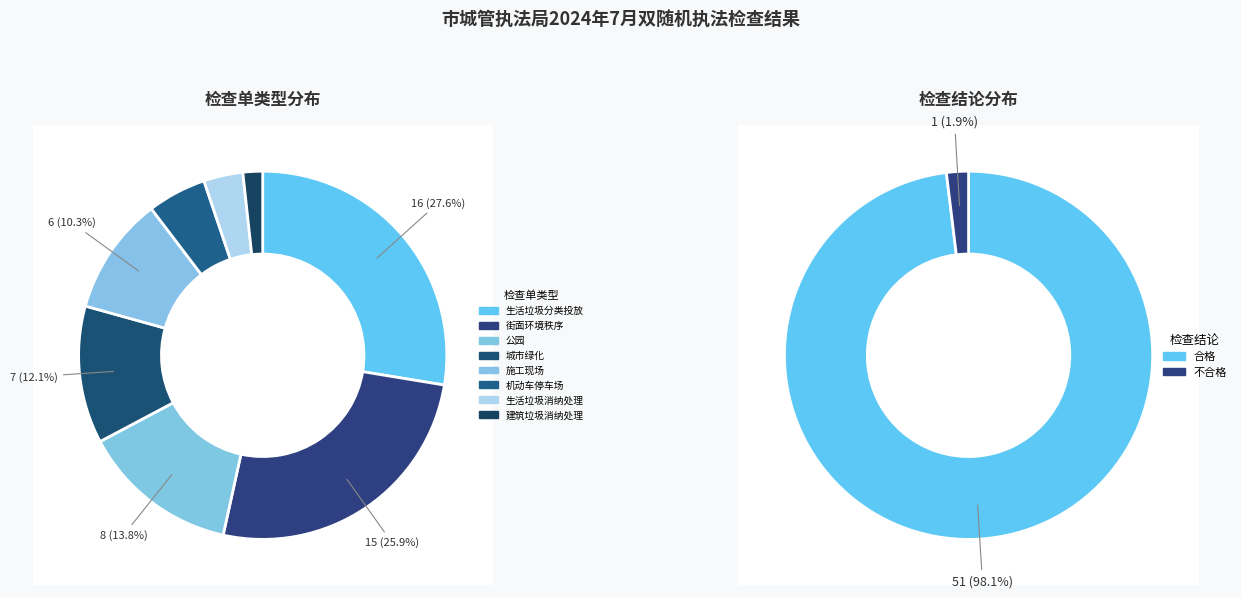

How many segments does this pie chart have?

8